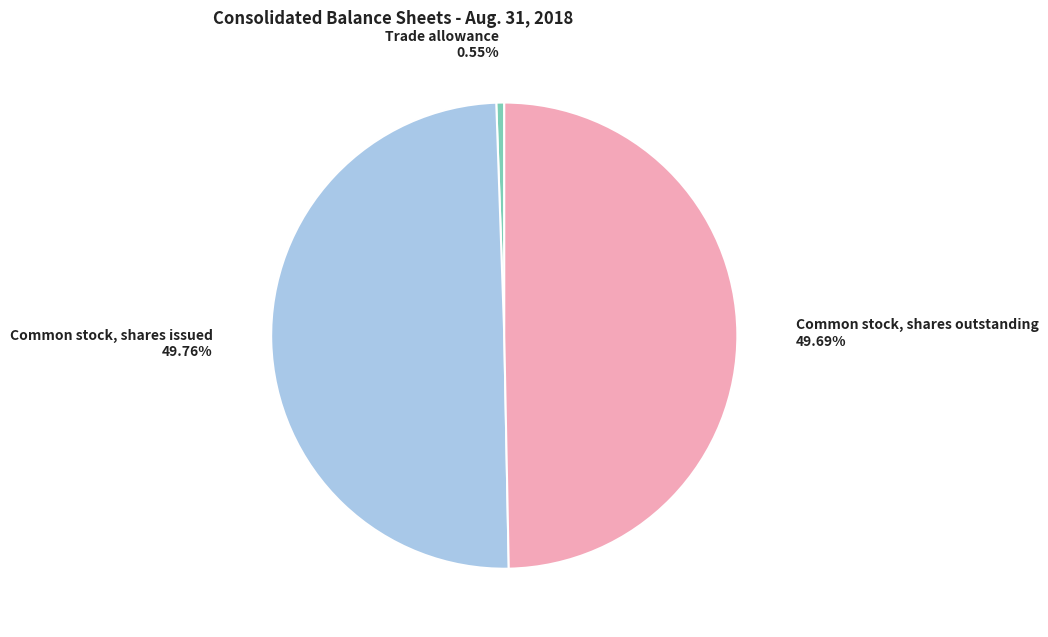

To the nearest percent, what is the difference between the largest and smallest slice percentages?

49%